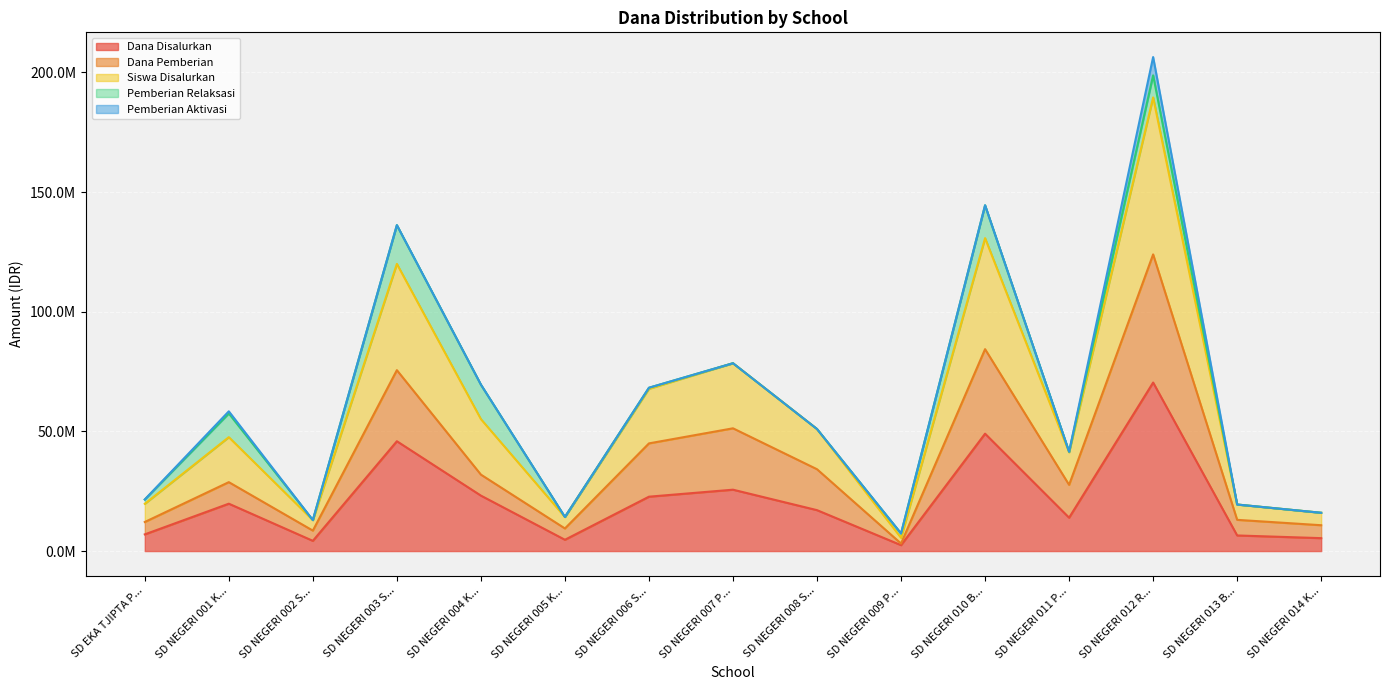

Between SD NEGERI 001 K... and SD NEGERI 013 B..., which is larger?

SD NEGERI 001 K...